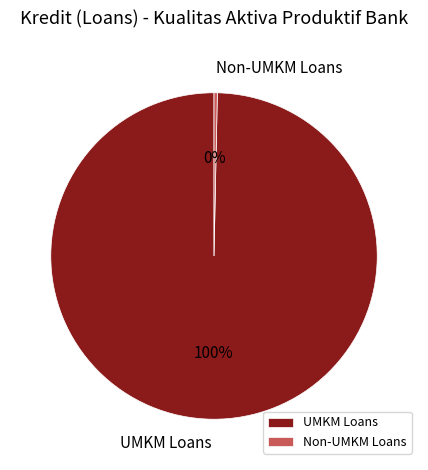

What is the smallest slice in the pie chart?

Non-UMKM Loans